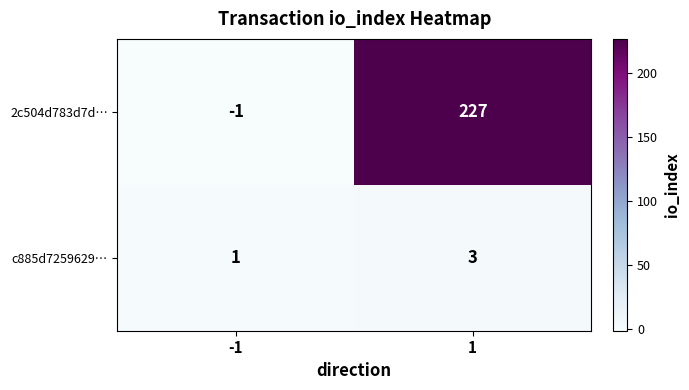

What is the sum of all 2c504d783d7d… values?

226